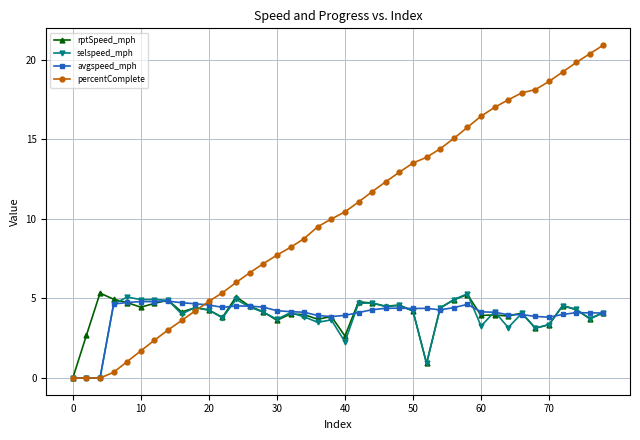

How many lines are shown in the chart?

4